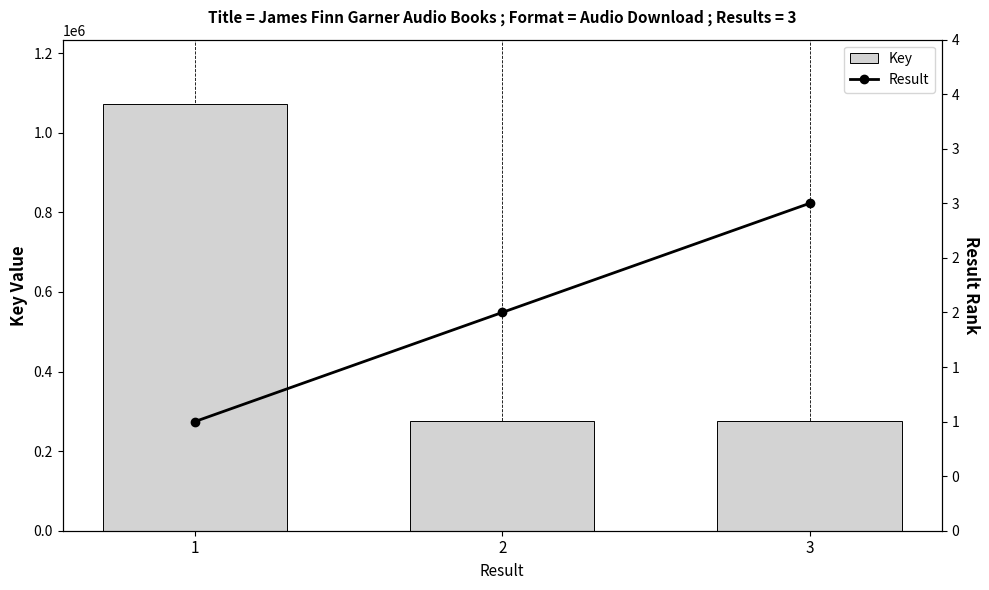

Which series changed the most between 2 and 3?

Key